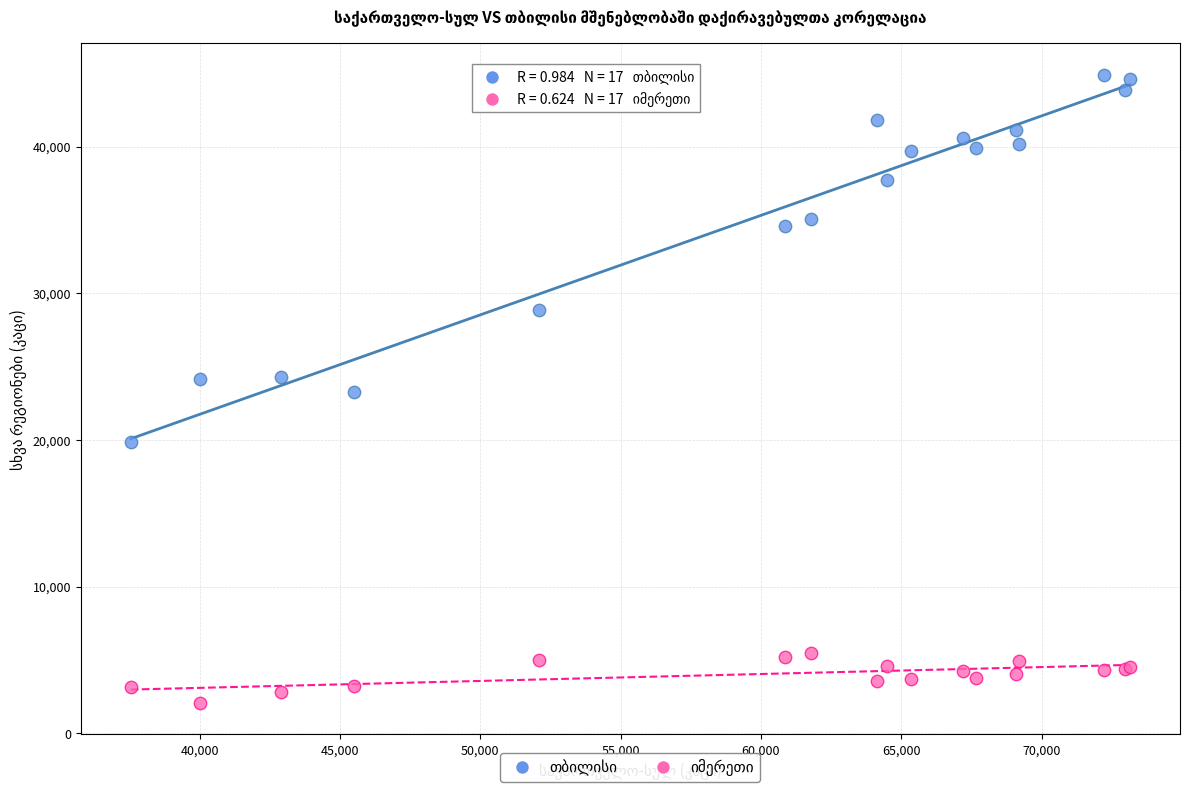

What is the X range (max minus min) for the scatter plot?

35608